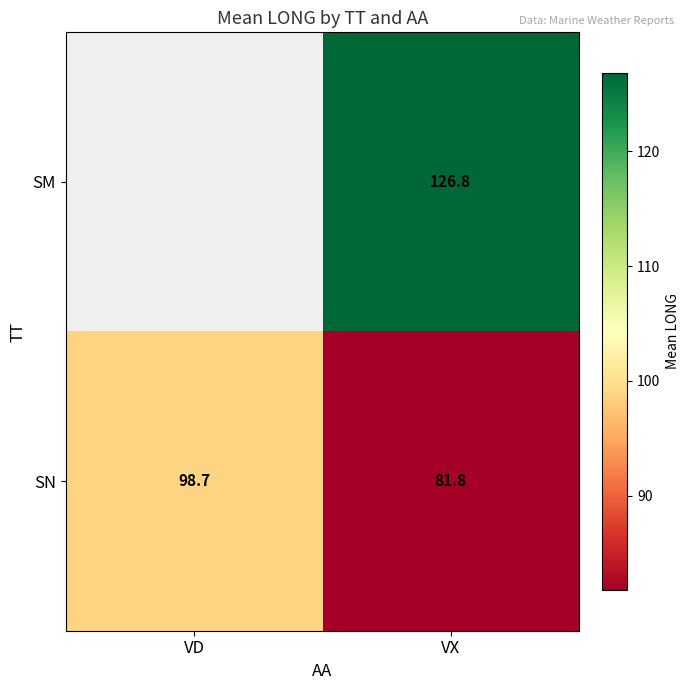

Is the value of SM at VX greater than the value of SN at VX?

Yes